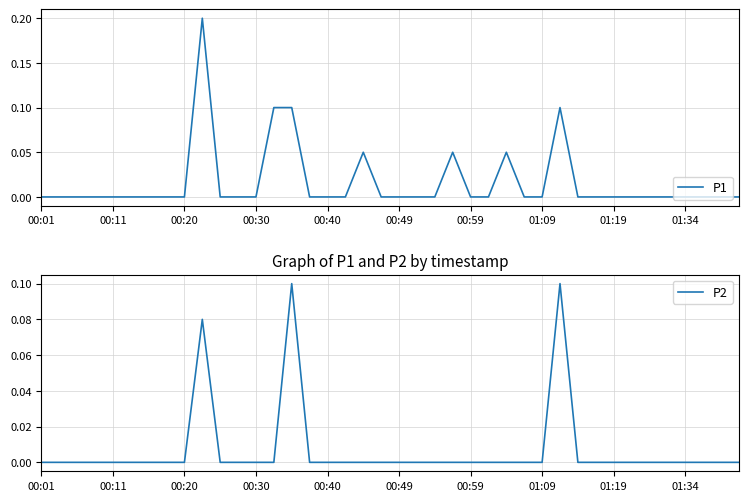

The value of P1 at 00:01 is 0.1. True or false?

False